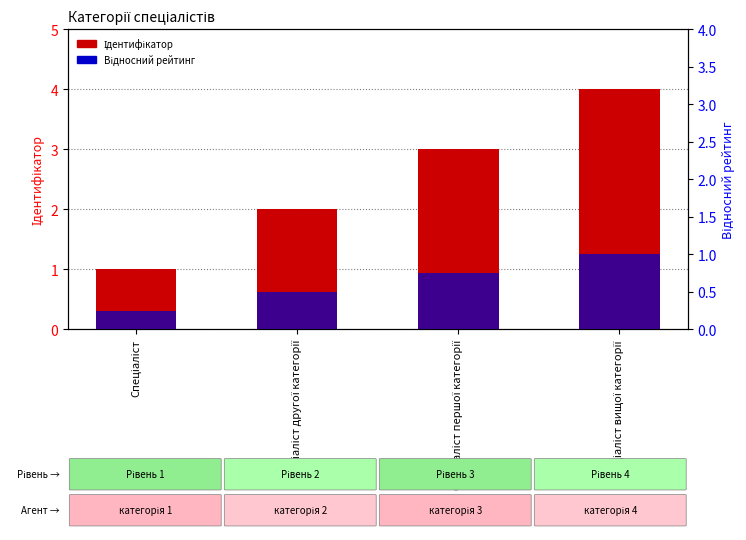

Count the Відносний рейтинг values in the range 0 to 1.

4